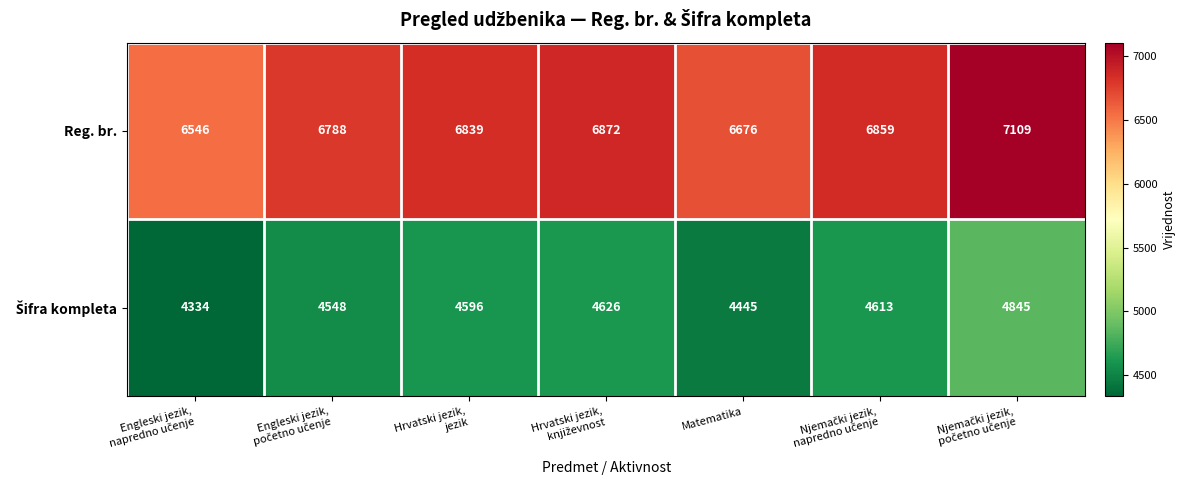

What is the minimum value shown in the chart?

4334